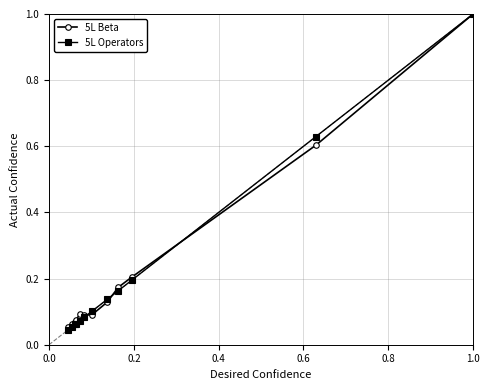

What is the highest value of the 5L Operators series?

1.0